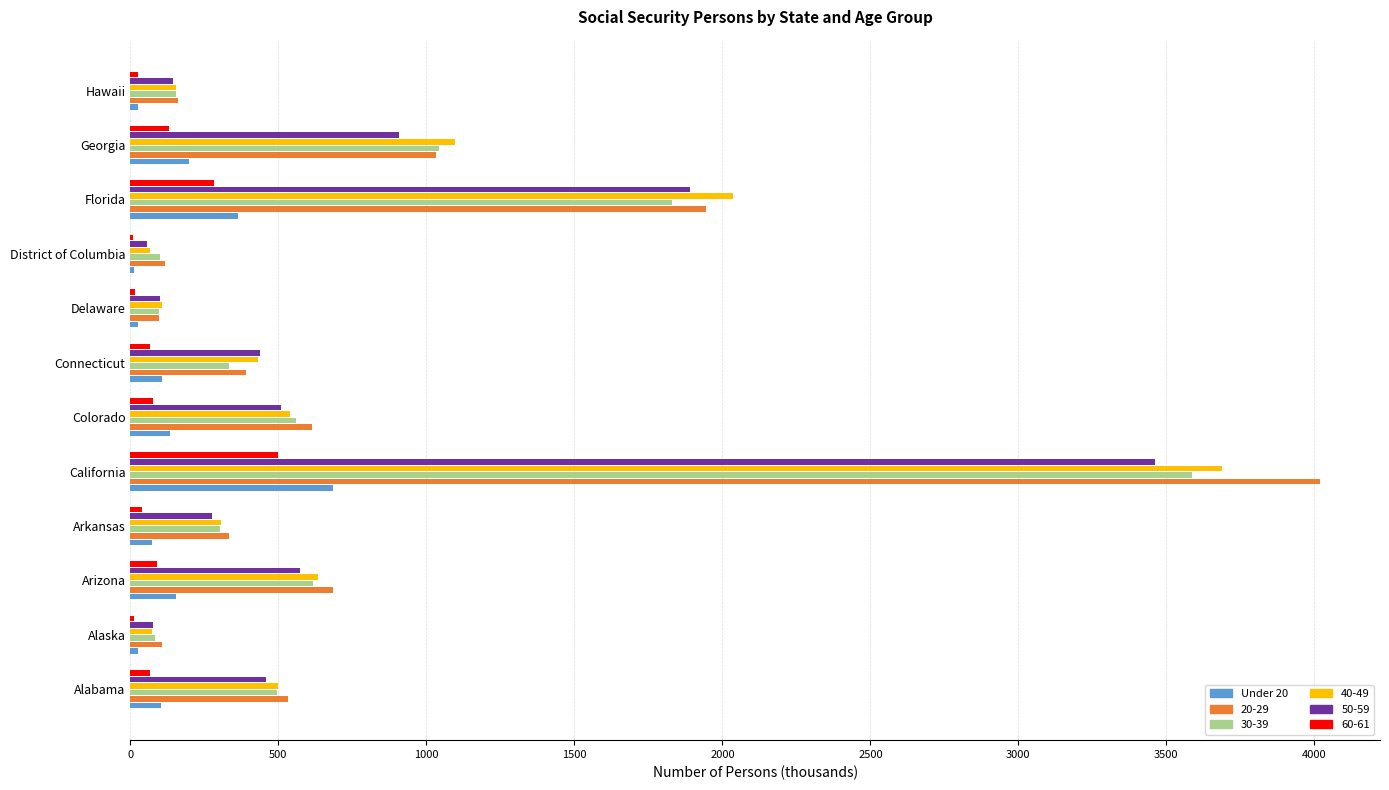

The value of 40-49 at Georgia is 396.7. True or false?

False